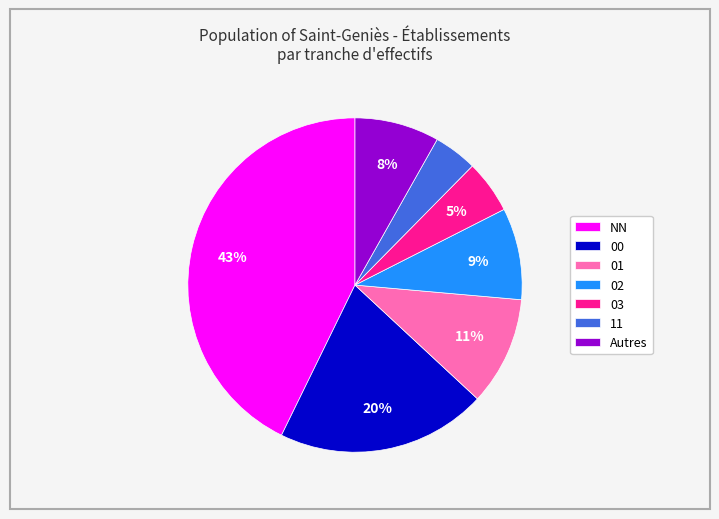

What percentage is the 01 slice, to the nearest percent?

11%